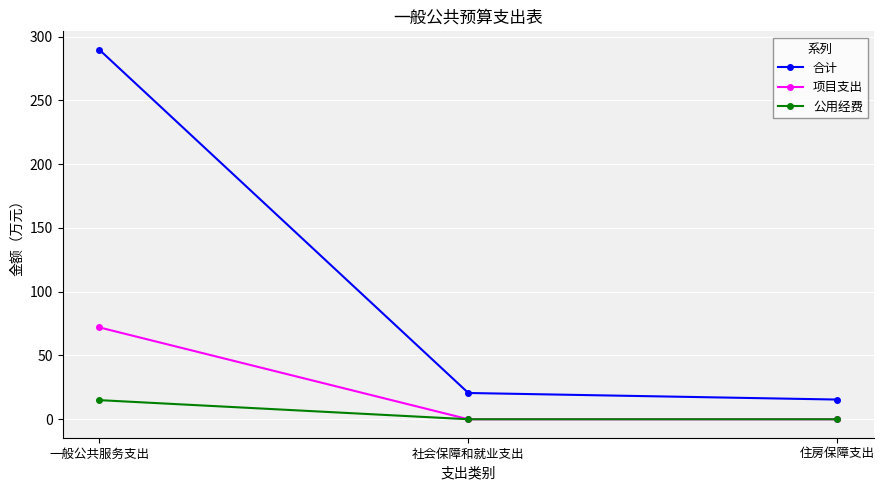

At which category is the sum across all series the highest?

一般公共服务支出